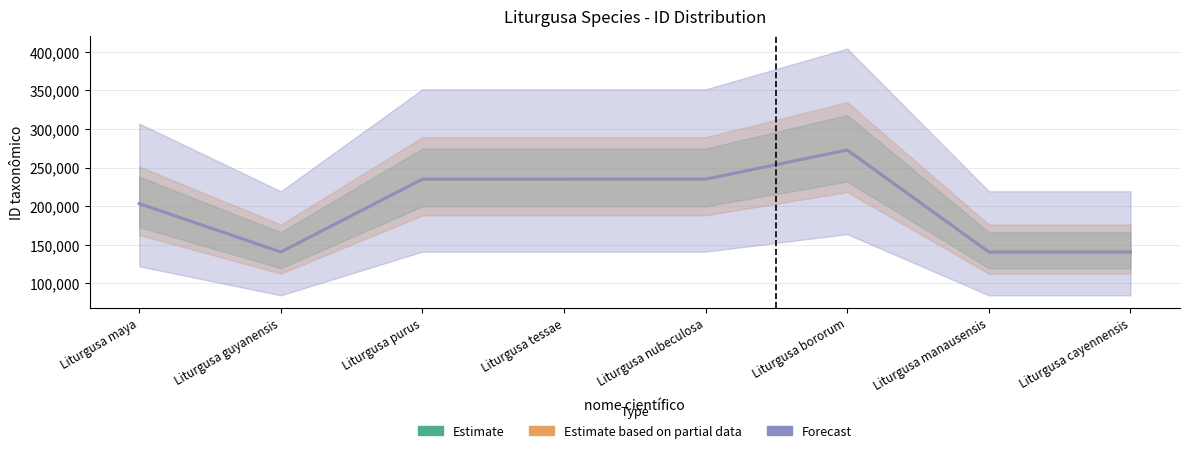

The value of Estimate based on partial data at Liturgusa tessae is 234931. True or false?

True